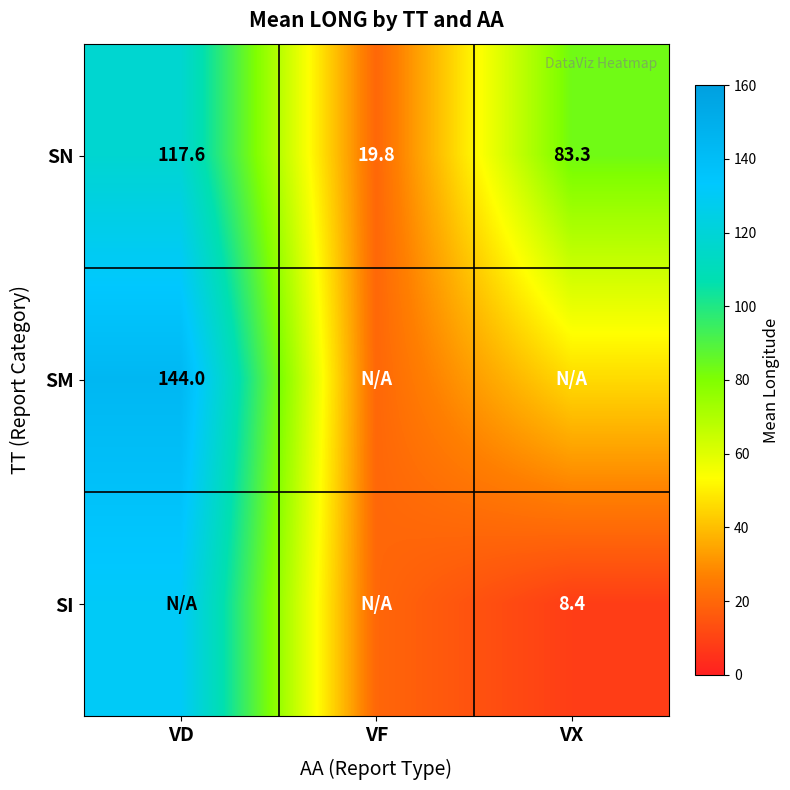

At which label does SN reach its minimum?

VF